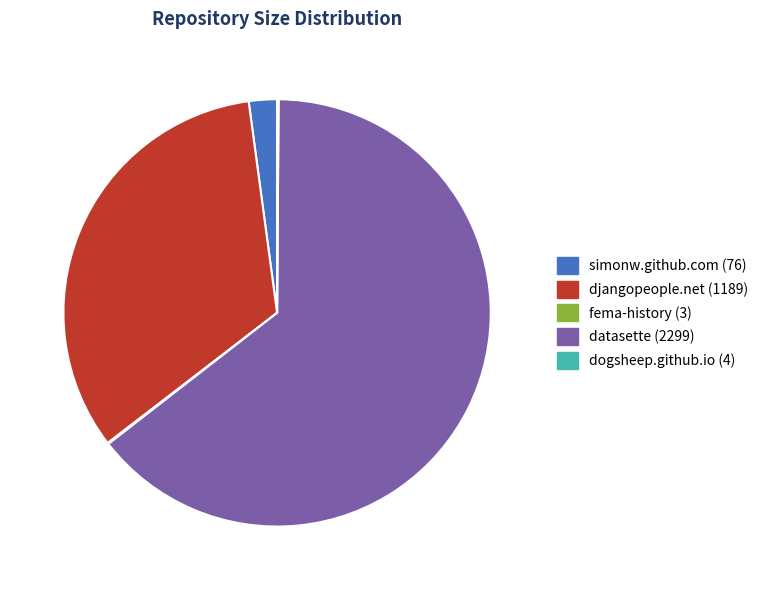

Which has a higher value, simonw.github.com (76) or datasette (2299)?

datasette (2299)